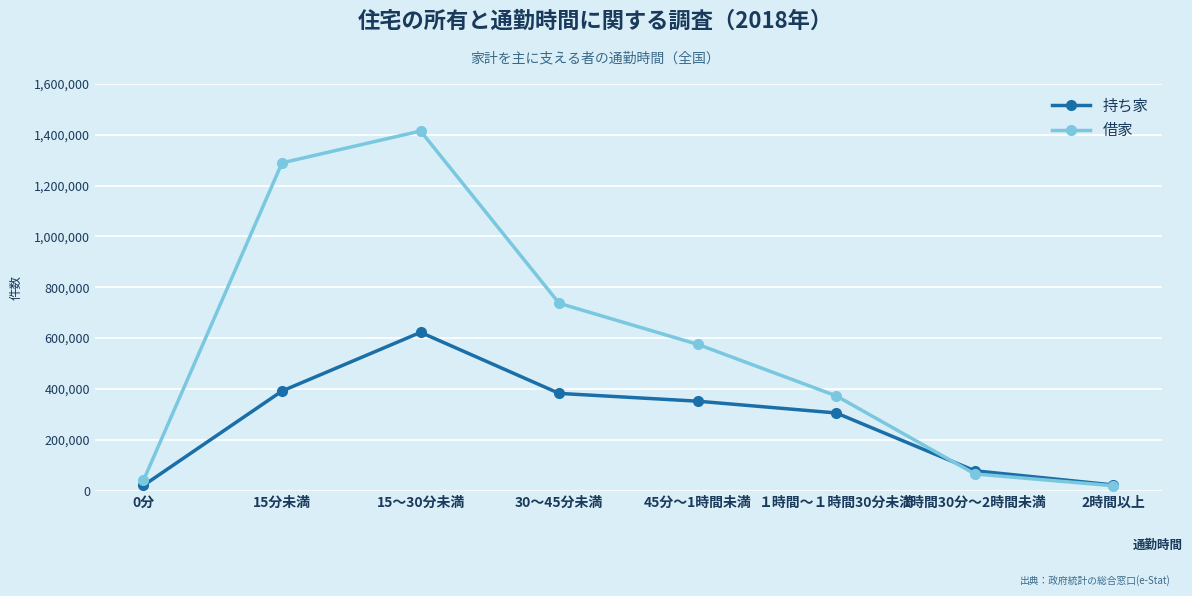

The value of 借家 at 30～45分未満 is 736900. True or false?

True